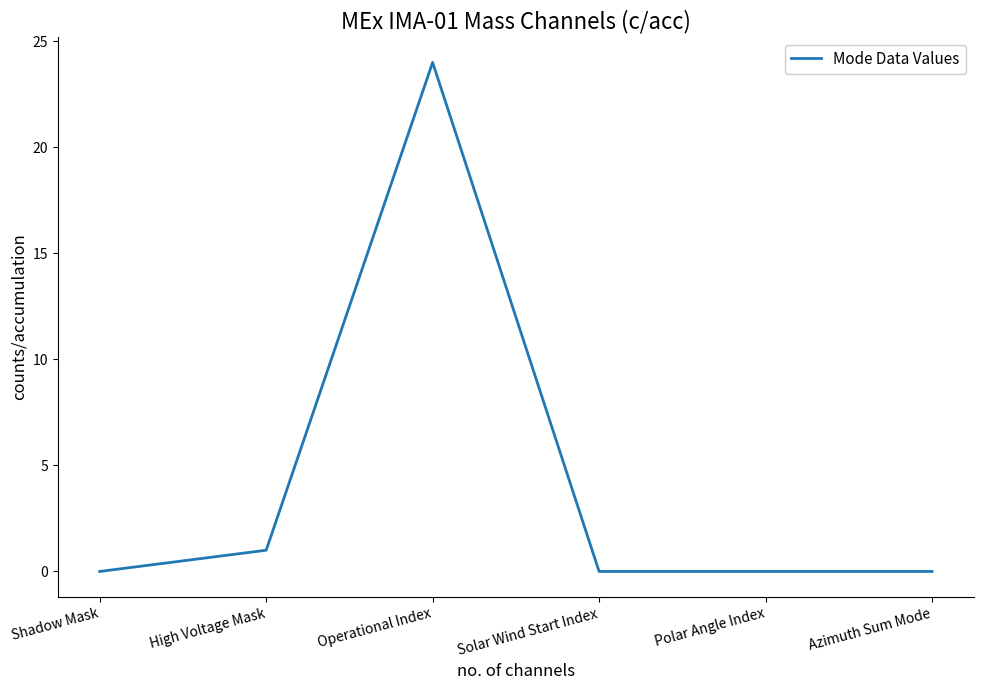

True or false: the data has more than 0 interior local peaks.

True